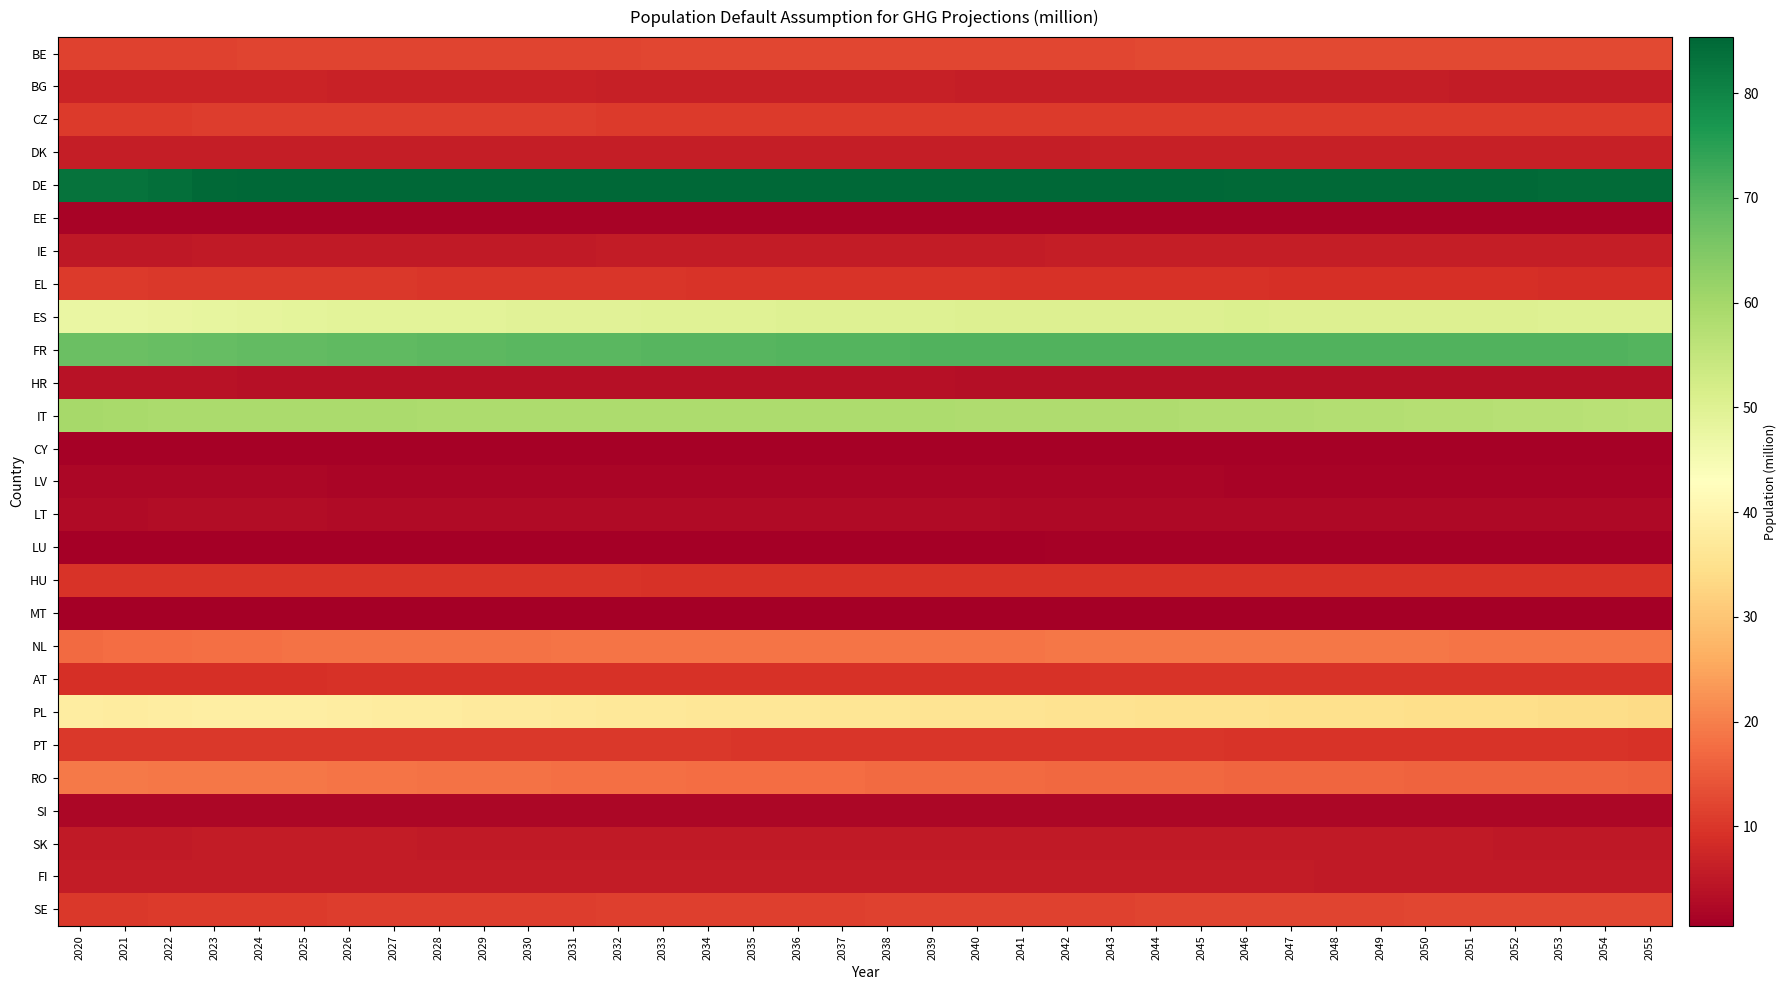

Count the number of data series in this chart.

27